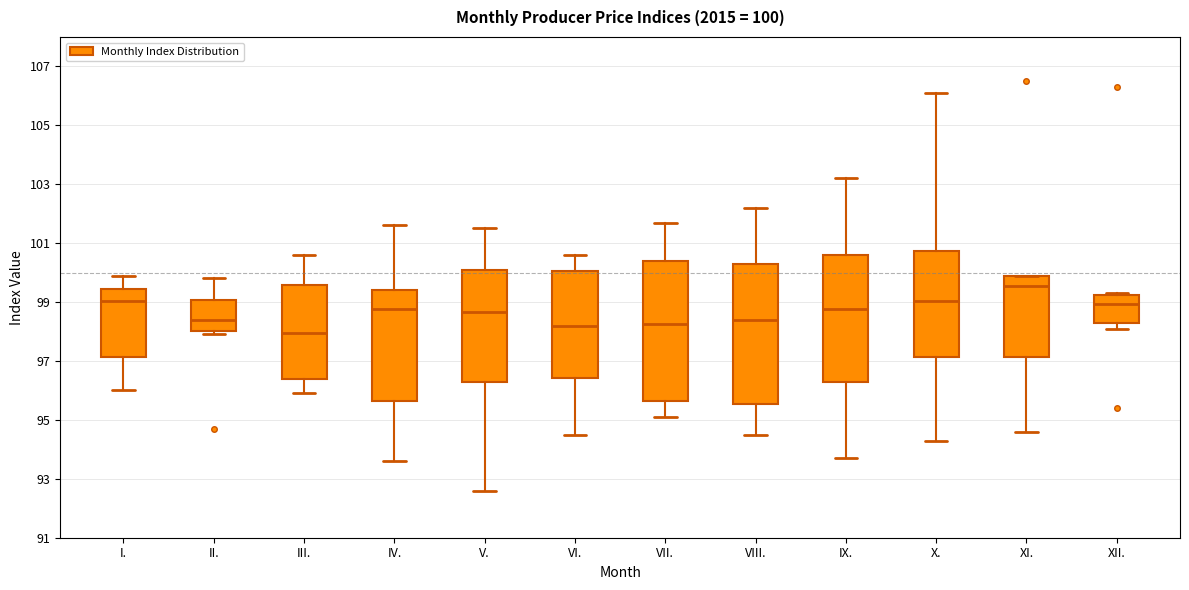

Which box's median line is the highest?

XI.